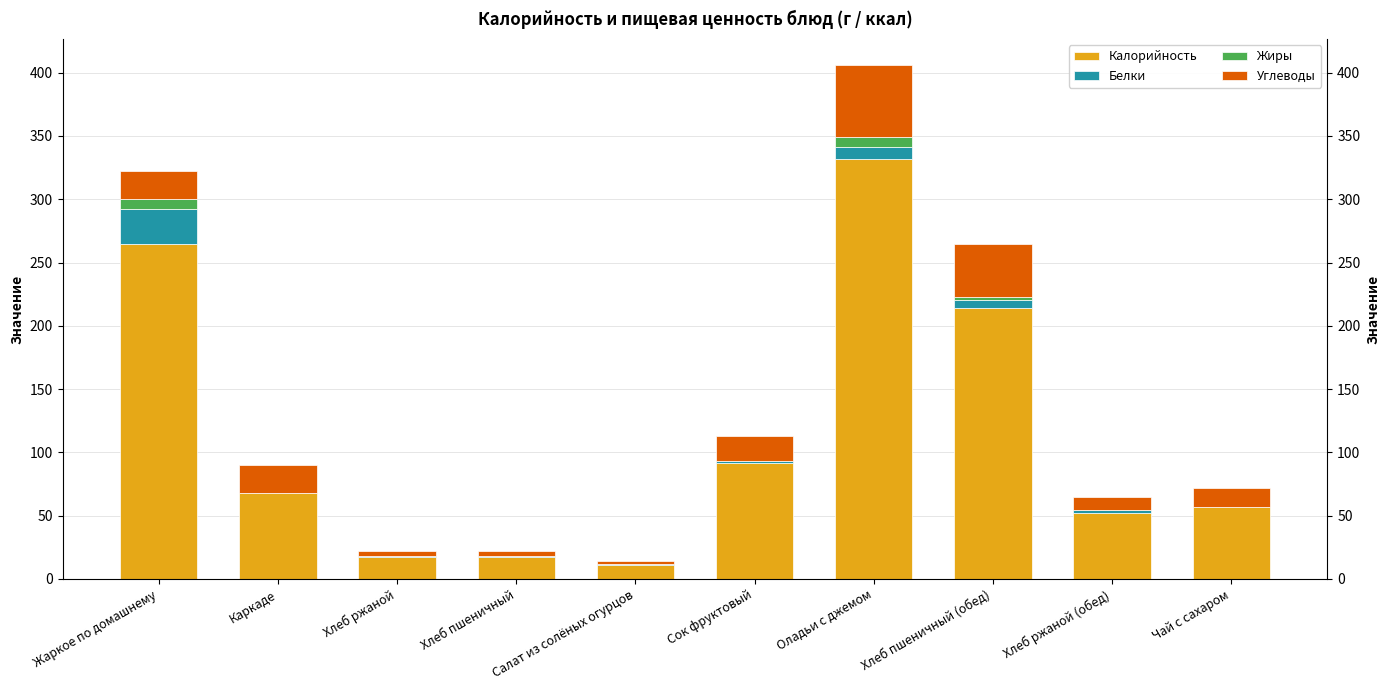

Rank the categories by Белки value from lowest to highest.

Каркаде, Чай с сахаром, Салат из солёных огурцов, Хлеб ржаной, Хлеб пшеничный, Сок фруктовый, Хлеб ржаной (обед), Хлеб пшеничный (обед), Оладьи с джемом, Жаркое по домашнему